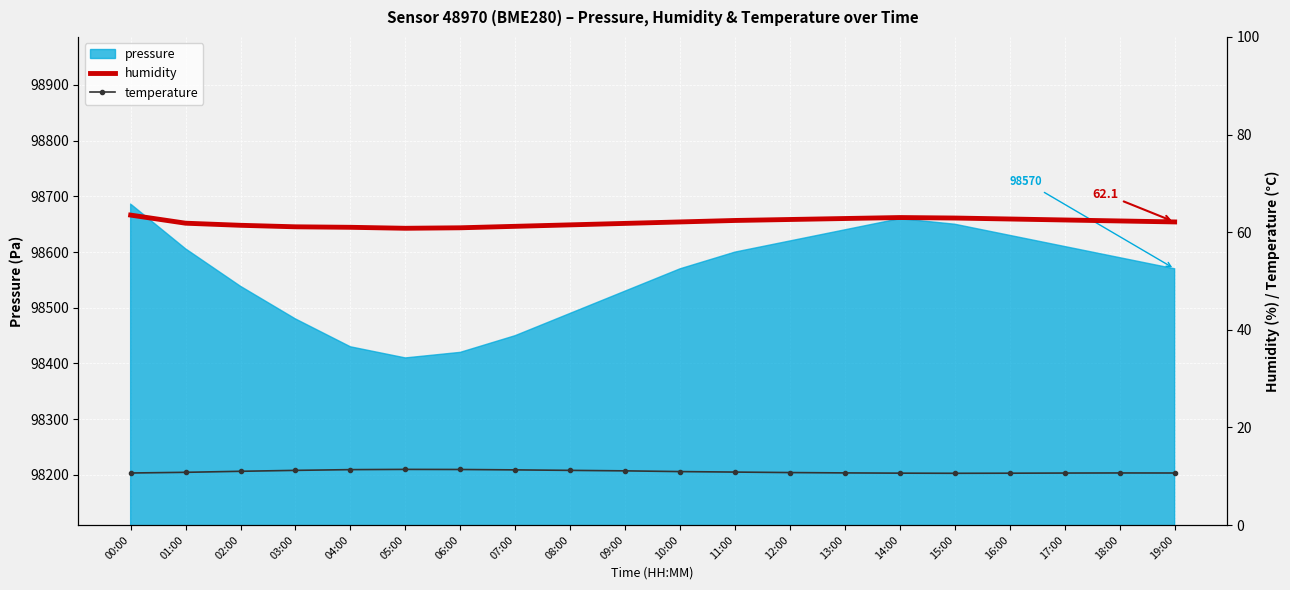

Is it true that temperature equals 11.2 at 08:00?

True